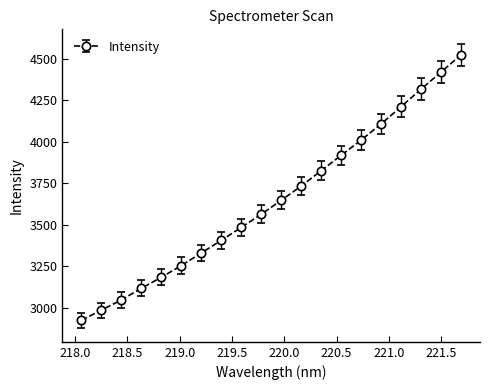

What is the average value?

3650.9